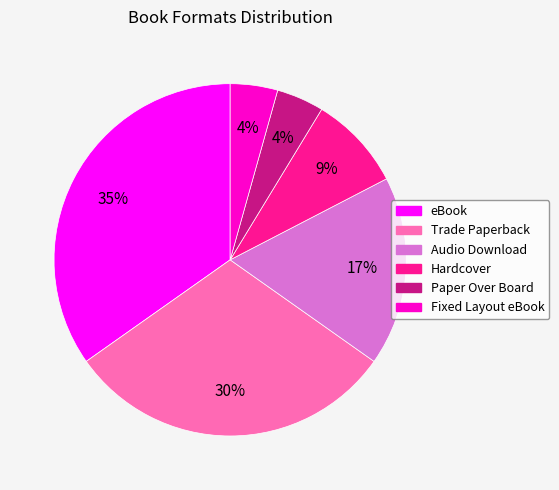

To the nearest percent, what is the average slice percentage?

17%